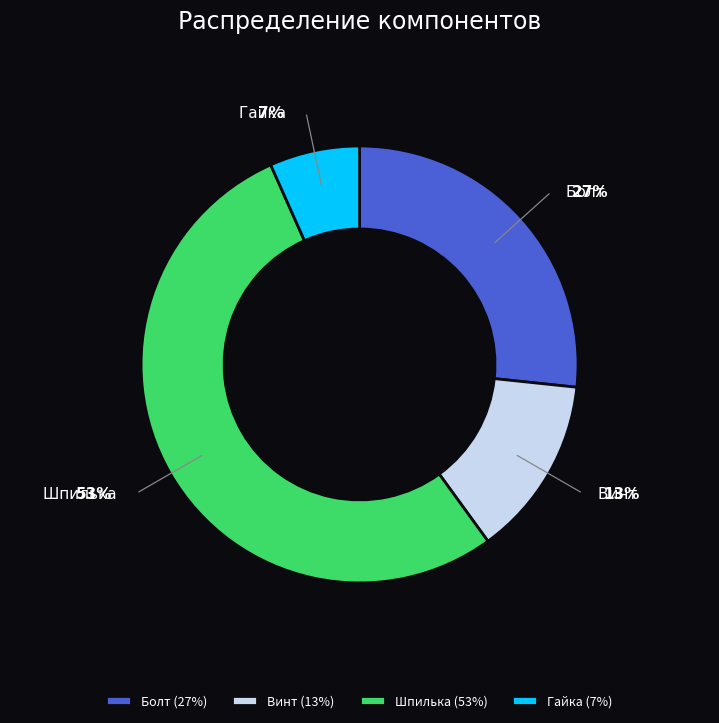

The Винт slice represents 2% of the pie. True or false?

False